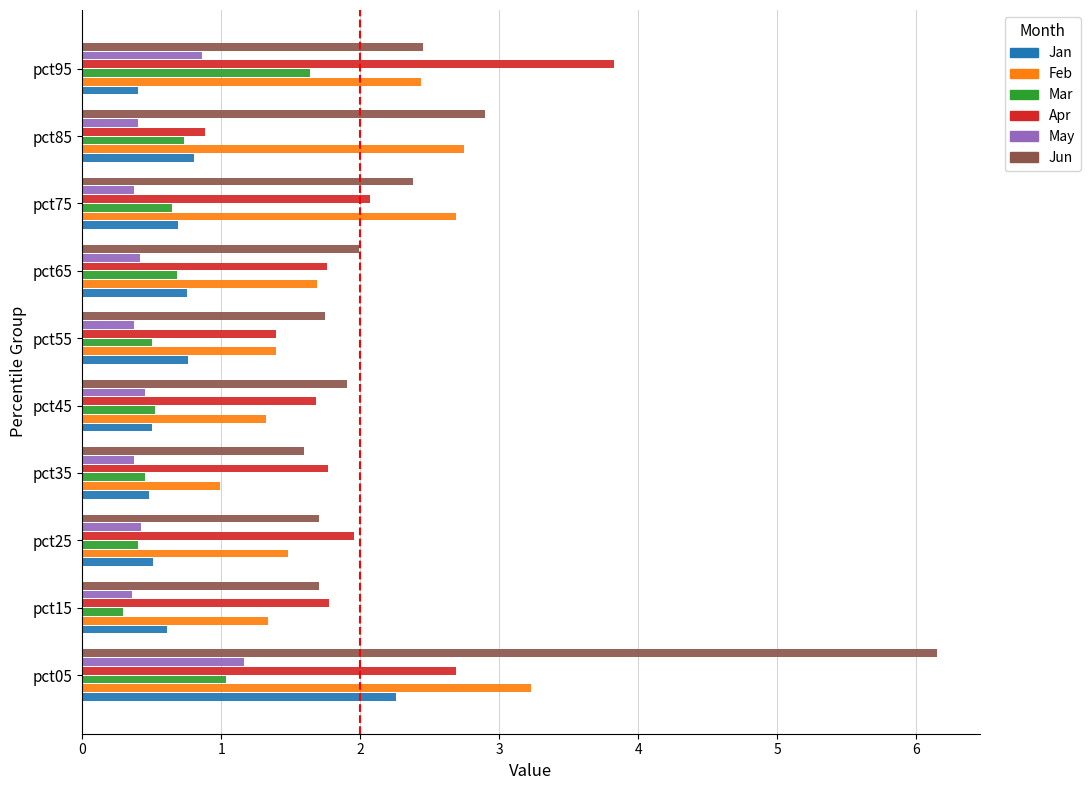

Where is Mar nearest to the value 0?

pct15